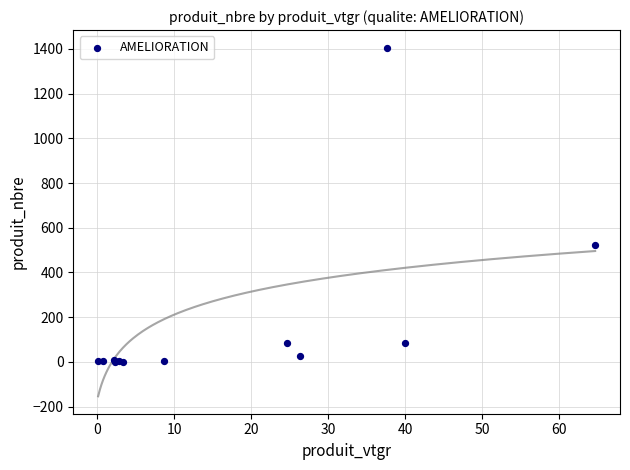

What Y value in the scatter plot is closest to 703?

521